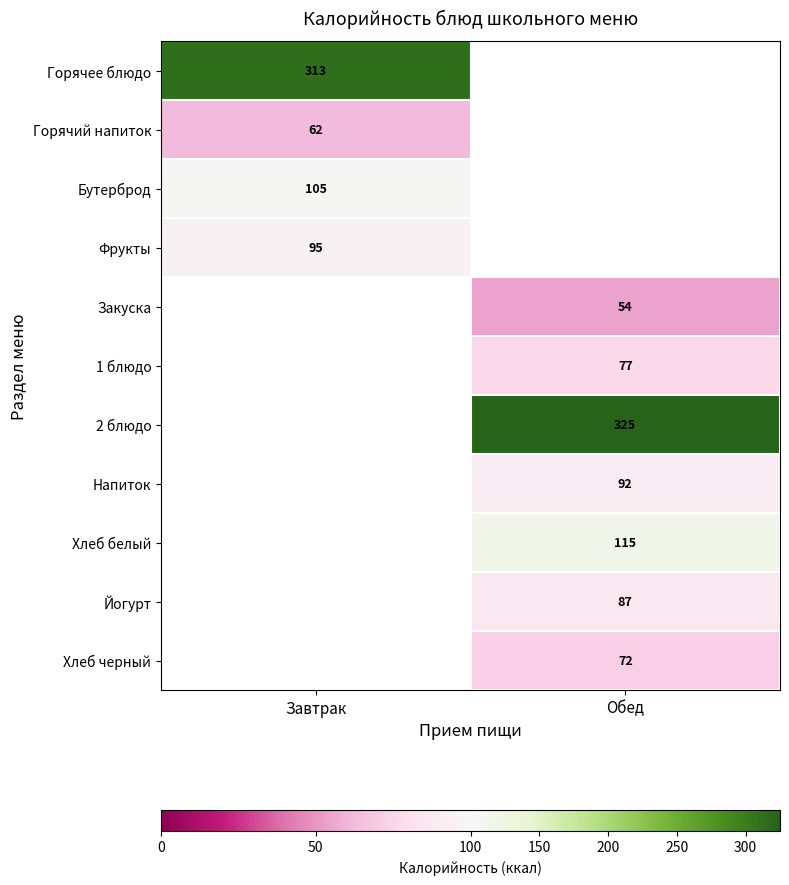

True or false: Закуска has a value of 54 at Обед.

True